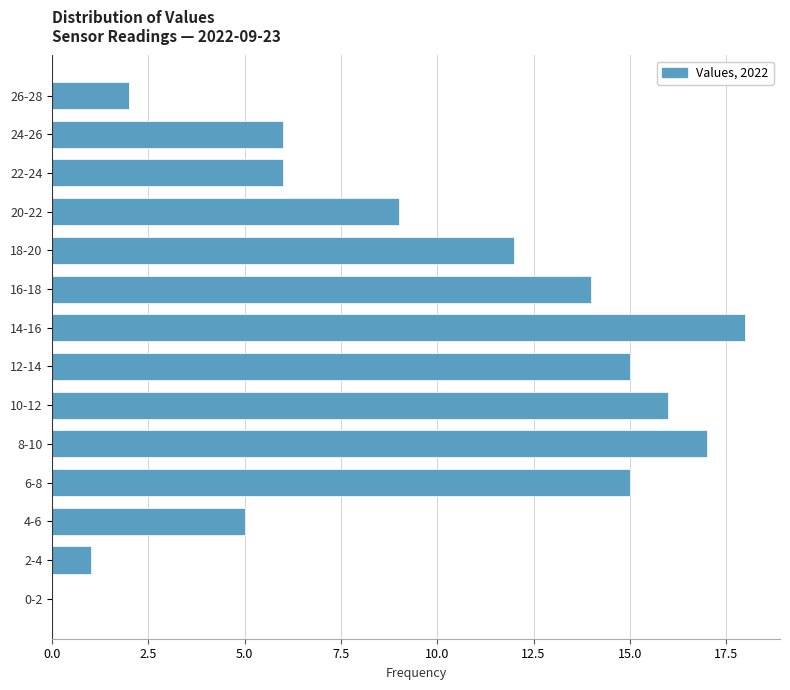

Reading bottom to top, extract all data points from this chart.

0-2=0	2-4=1	4-6=5	6-8=15	8-10=17	10-12=16	12-14=15	14-16=18	16-18=14	18-20=12	20-22=9	22-24=6	24-26=6	26-28=2